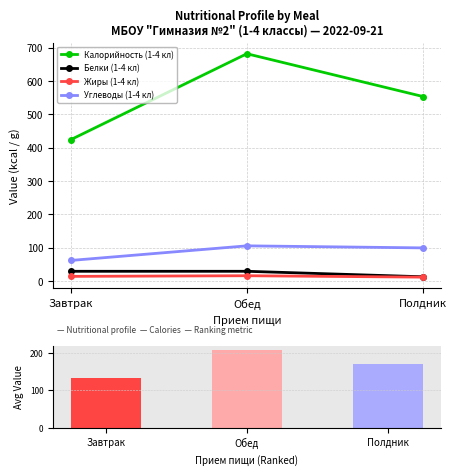

What are all the series names shown in the legend?

Калорийность (1-4 кл), Белки (1-4 кл), Жиры (1-4 кл), Углеводы (1-4 кл)